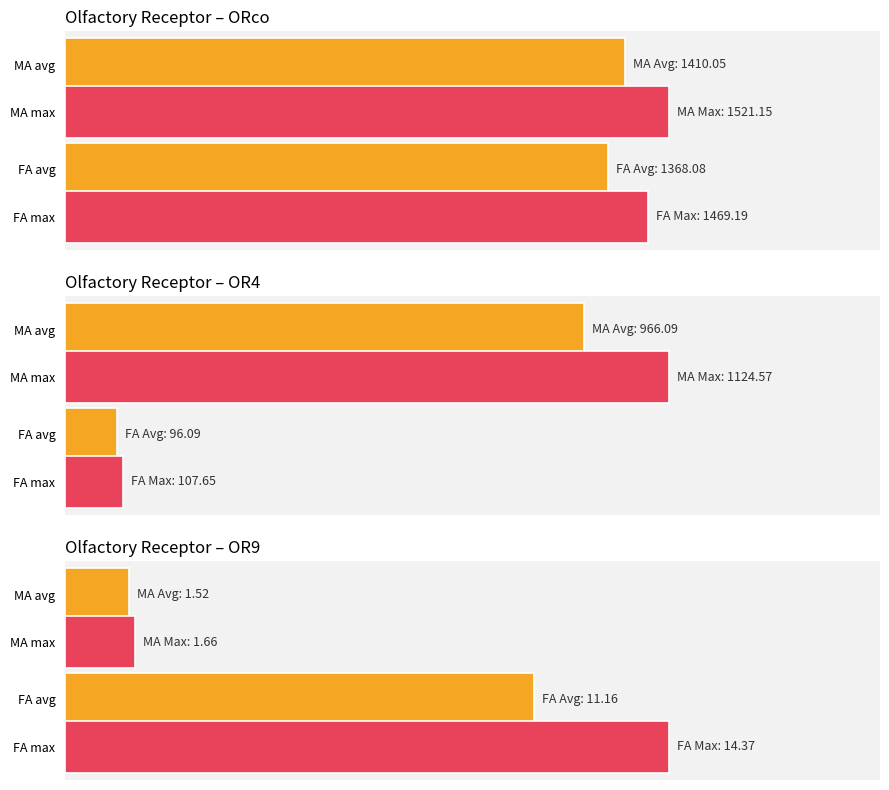

The MA_OR9 series shows 0.5 at BR3. True or false?

False